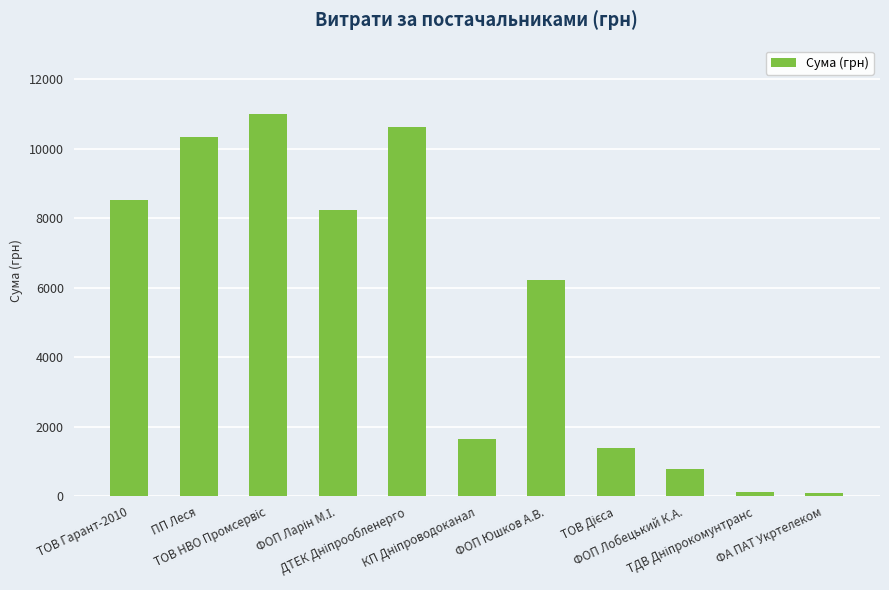

What is the difference between the maximum and minimum values?

10885.7